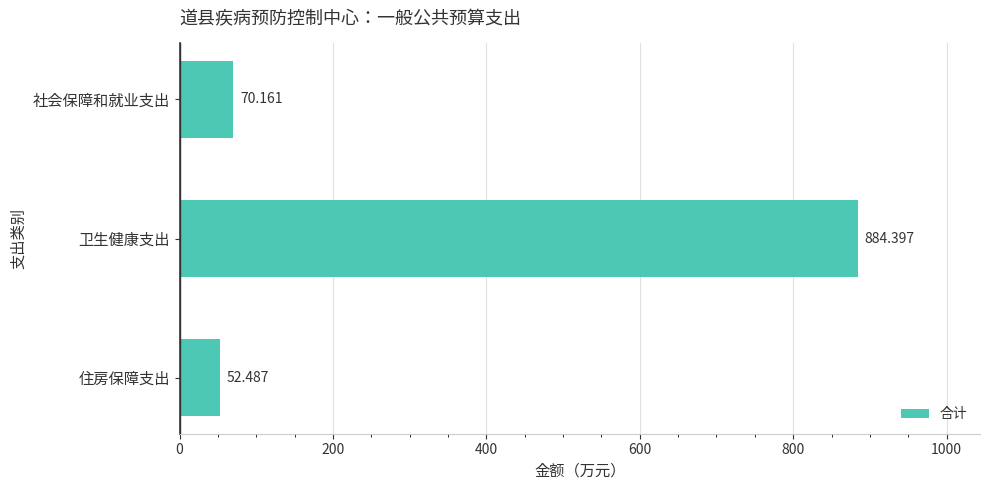

What is the smallest value displayed?

52.5